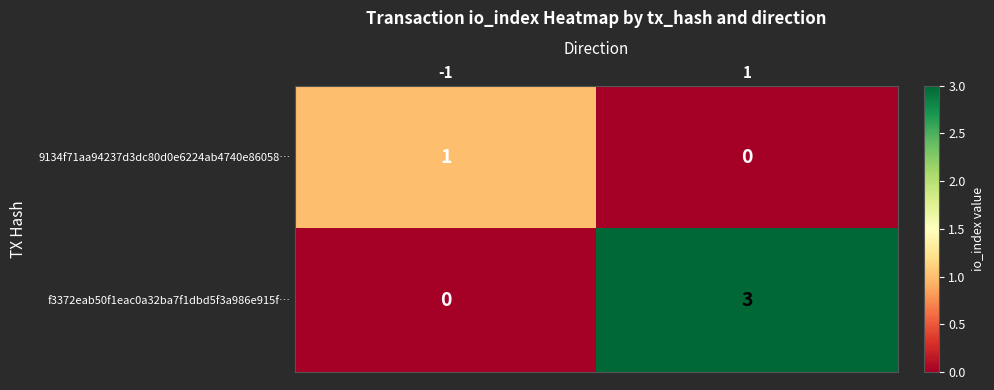

What is the maximum value shown in the chart?

3